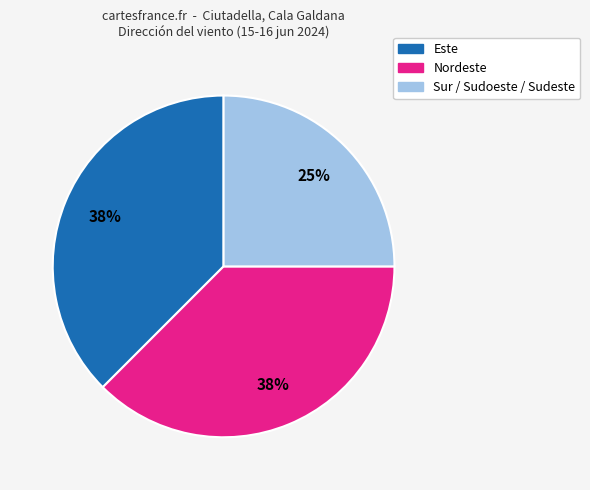

Is there any slice that represents more than half of the pie?

No